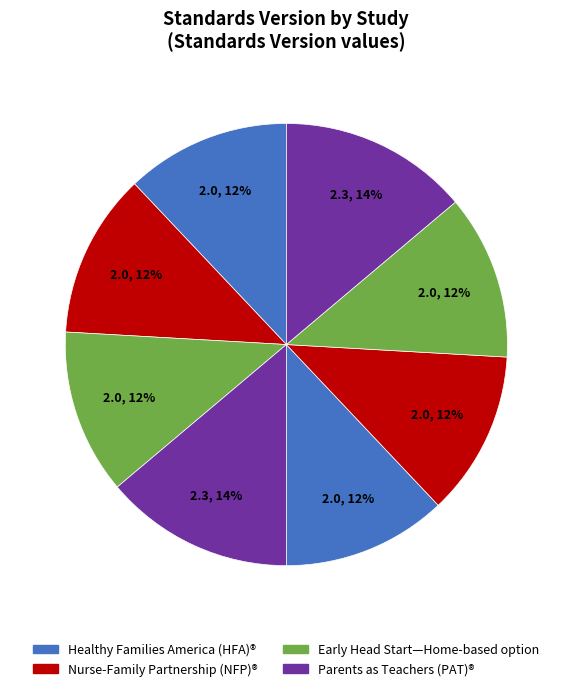

How many segments does this pie chart have?

8